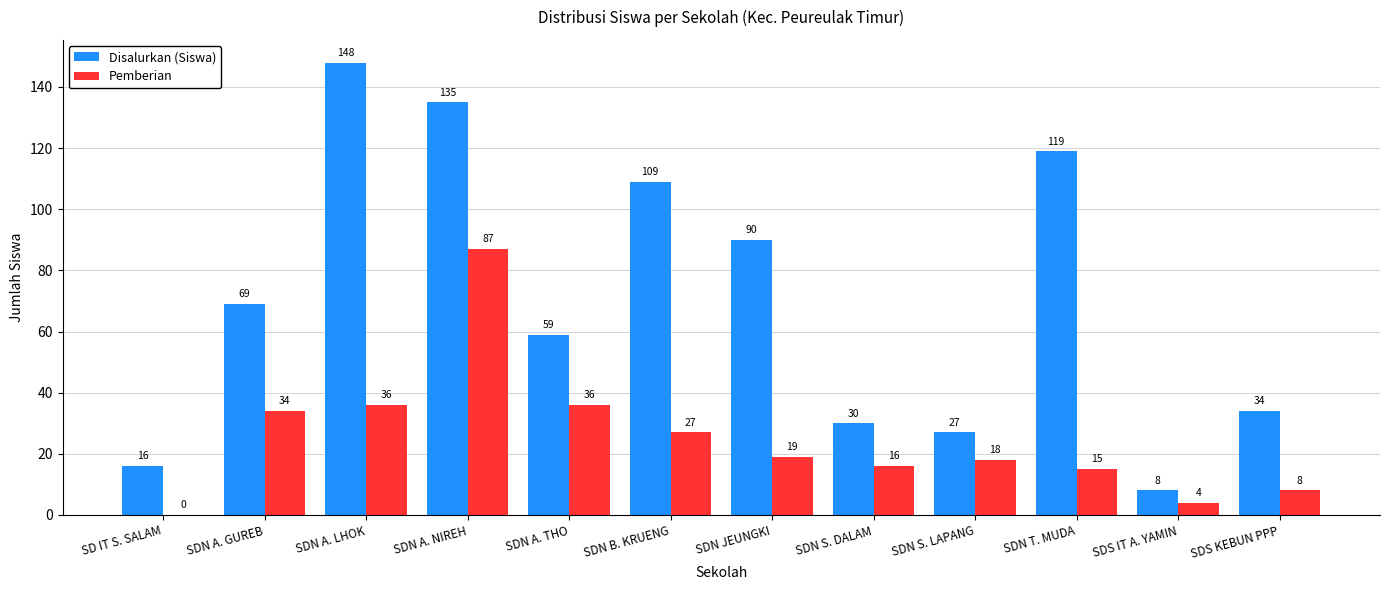

Count the number of data series in this chart.

2